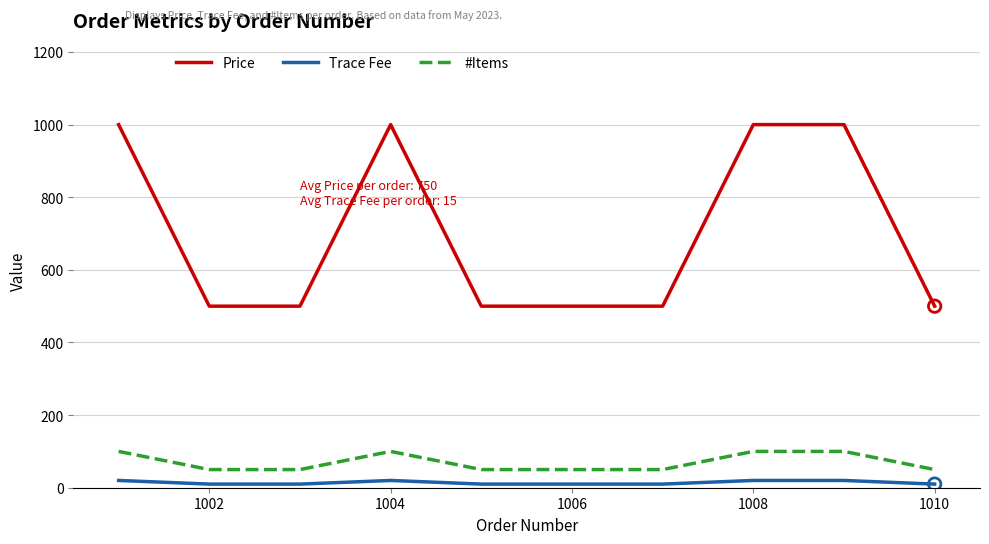

Which series has the largest total across all categories?

Price